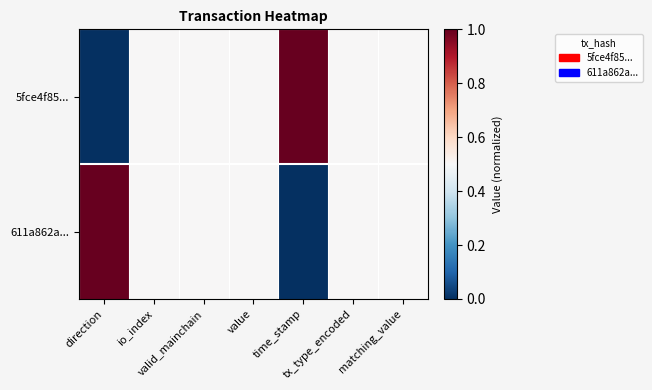

Reading left to right, transcribe all the data shown in this chart.

5fce4f85...: direction=0.0	io_index=0.5	valid_mainchain=0.5	value=0.5	time_stamp=1.0	tx_type_encoded=0.5	matching_value=0.5
611a862a...: direction=1.0	io_index=0.5	valid_mainchain=0.5	value=0.5	time_stamp=0.0	tx_type_encoded=0.5	matching_value=0.5